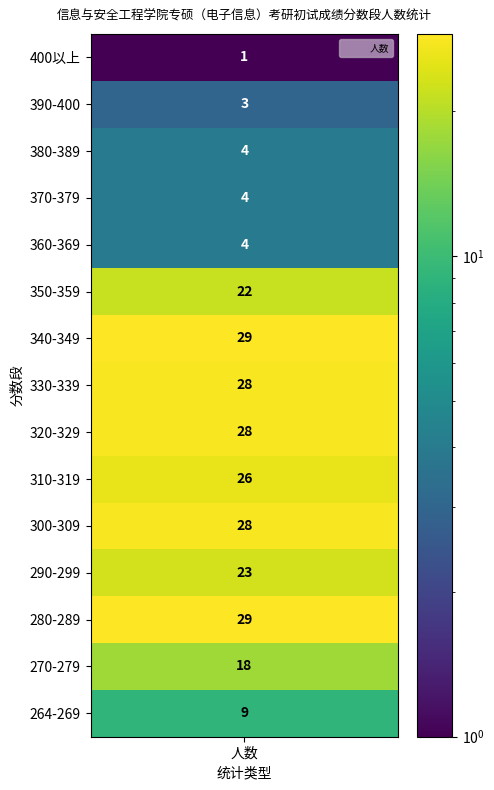

How many categories are shown in the chart?

15